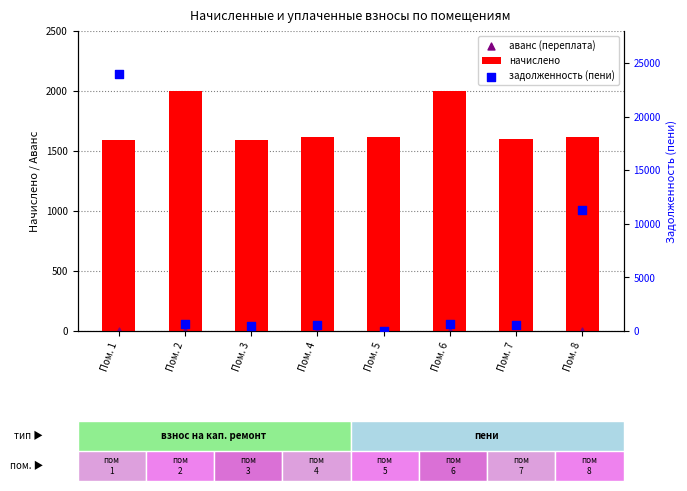

At which category is the sum across all series the highest?

Пом. 1